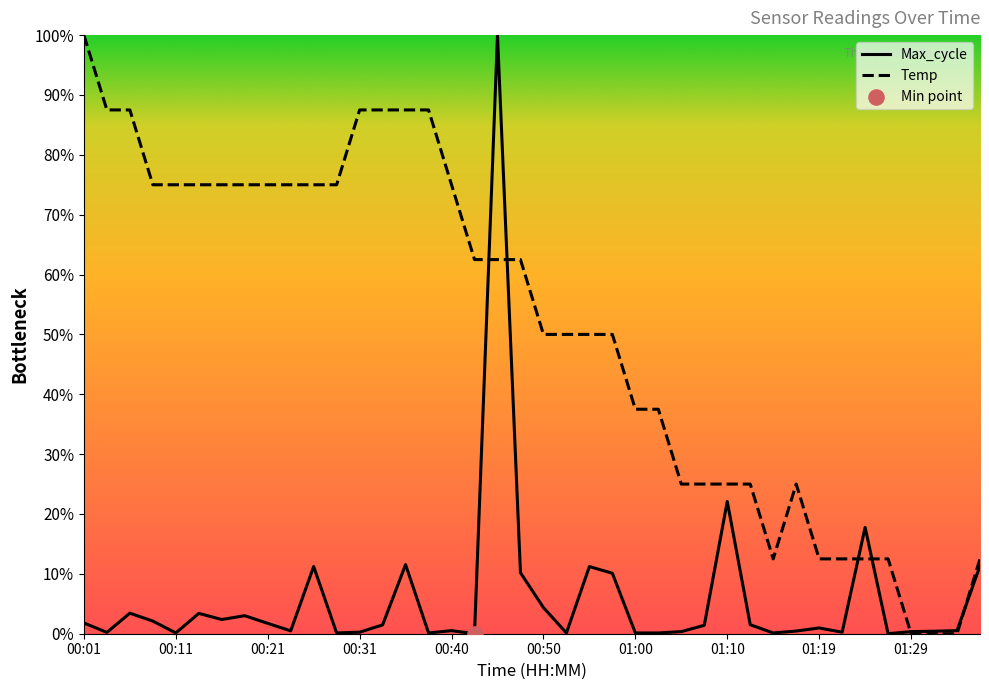

Which series reaches the minimum Y coordinate?

Temp